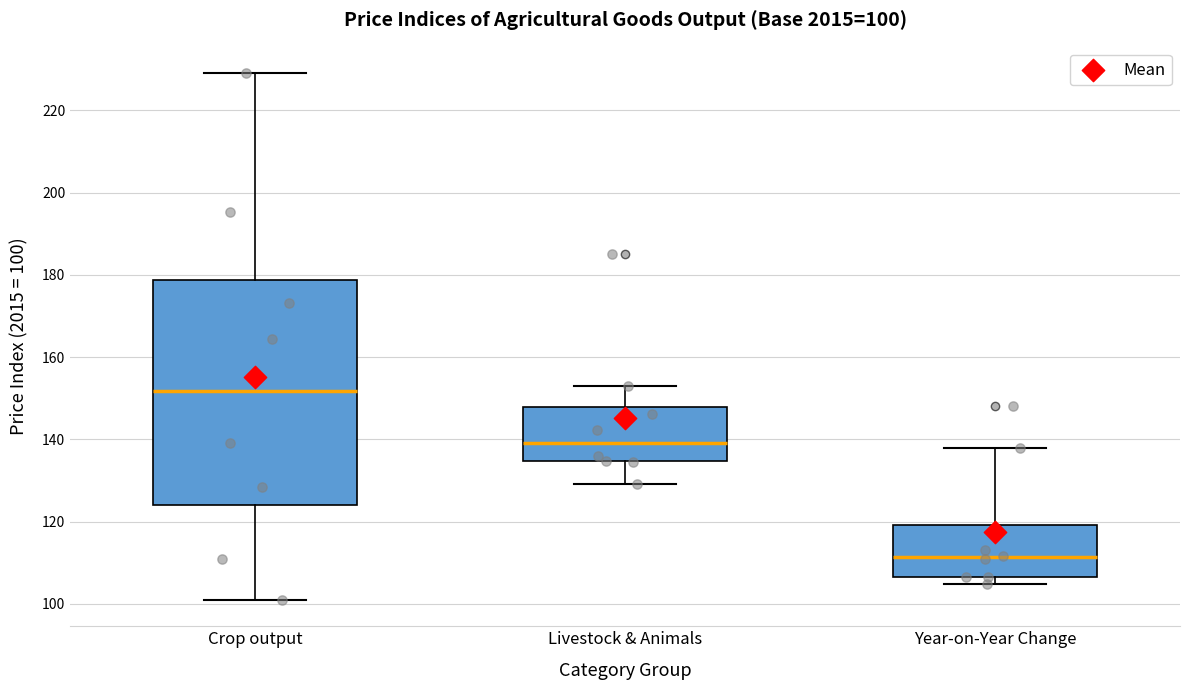

Which box is the tallest, from its lower edge to its upper edge?

Crop output